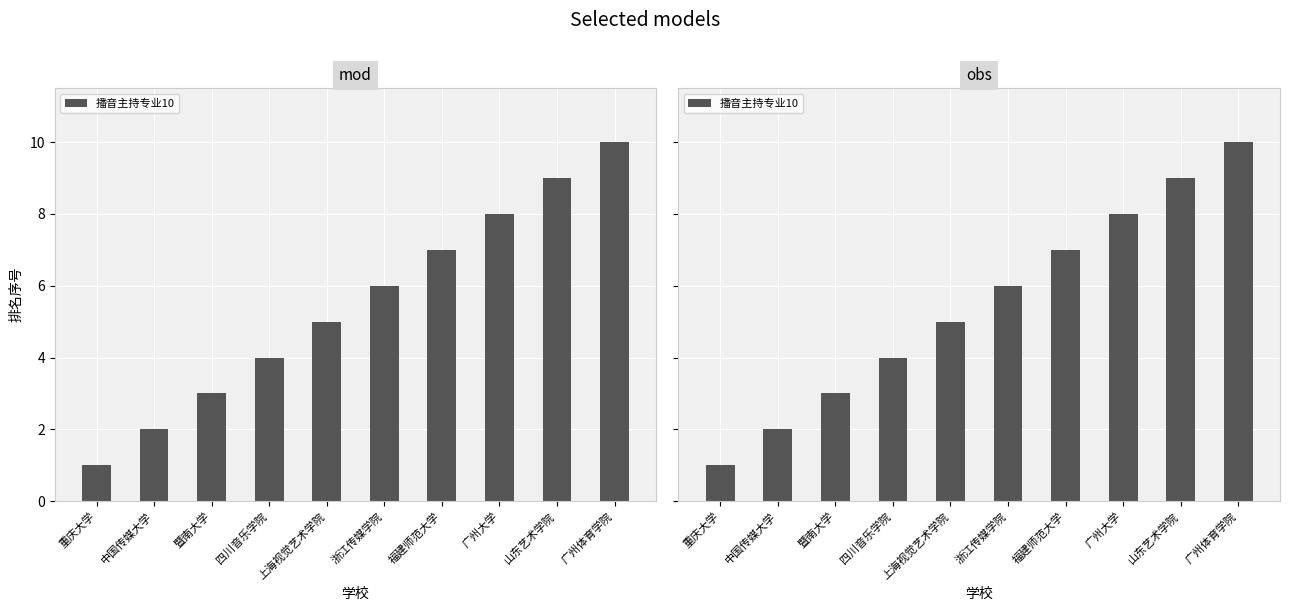

Where is the data nearest to the value 5?

上海视觉艺术学院